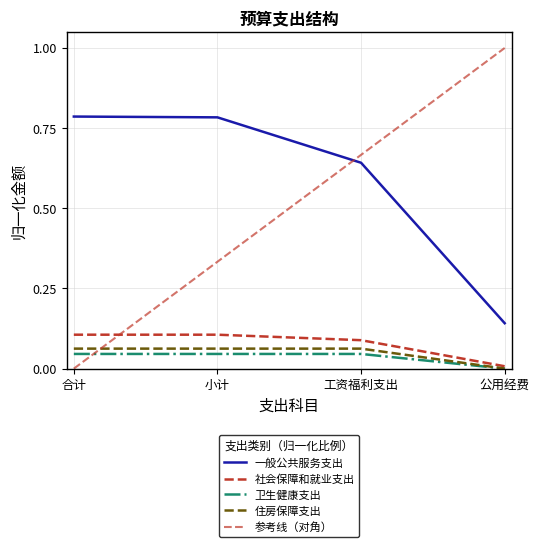

Where is 社会保障和就业支出 nearest to the value 0?

公用经费